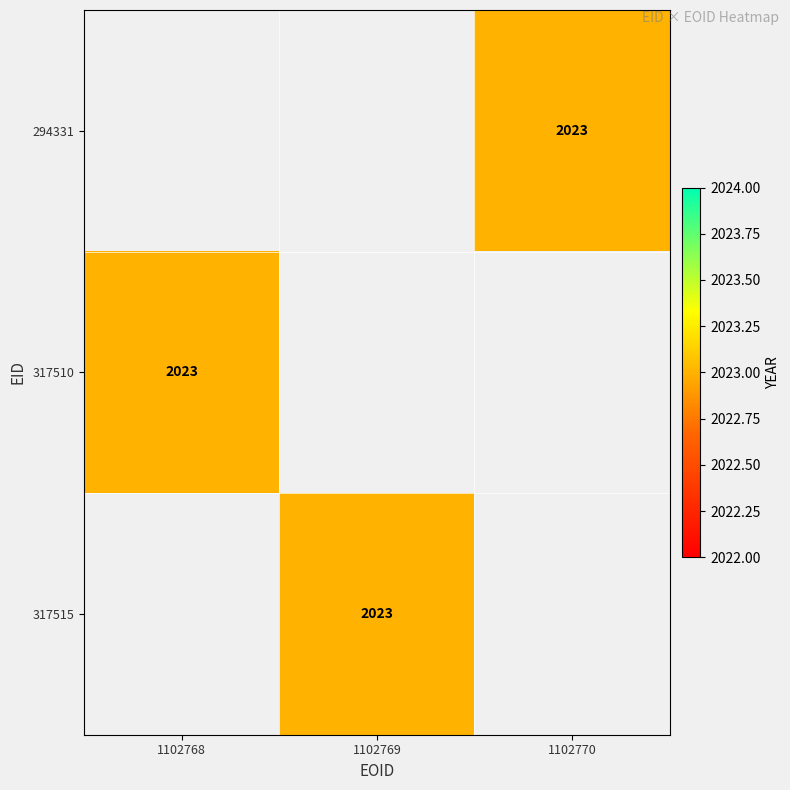

Is the value of 317515 at 1102768 greater than the value of 294331 at 1102769?

No